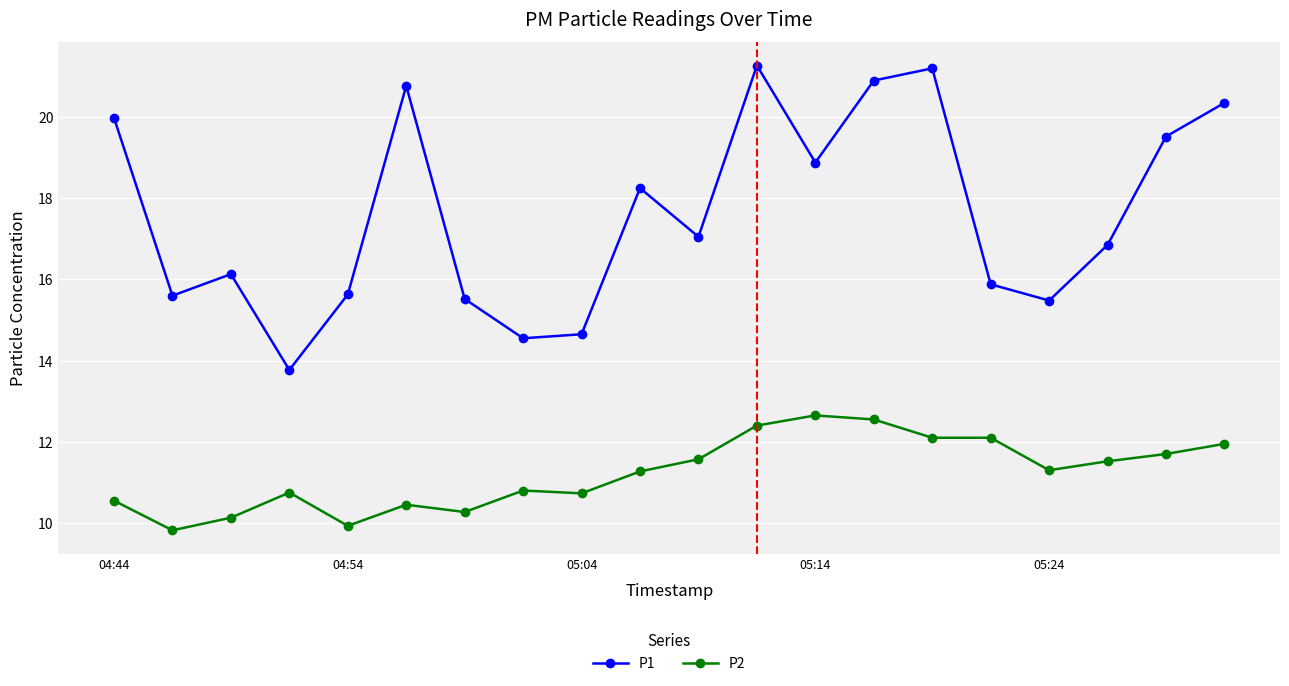

How many interior local peaks does the P1 series have?

5